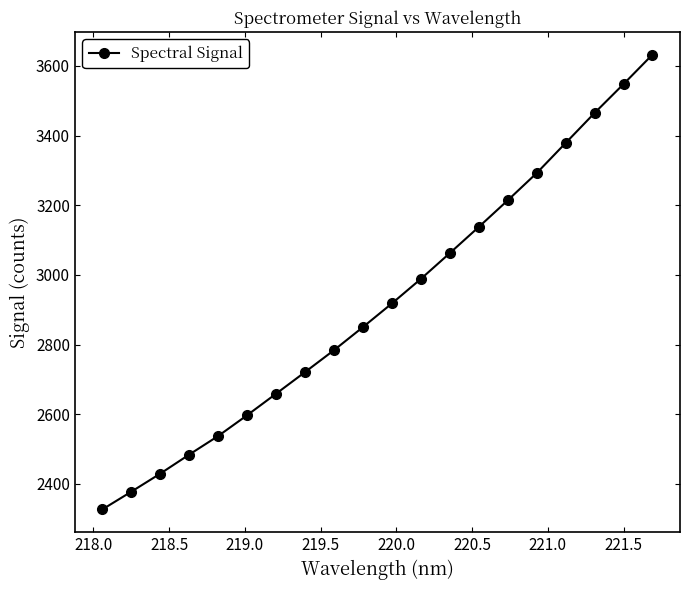

What is the greatest value displayed?

3632.4